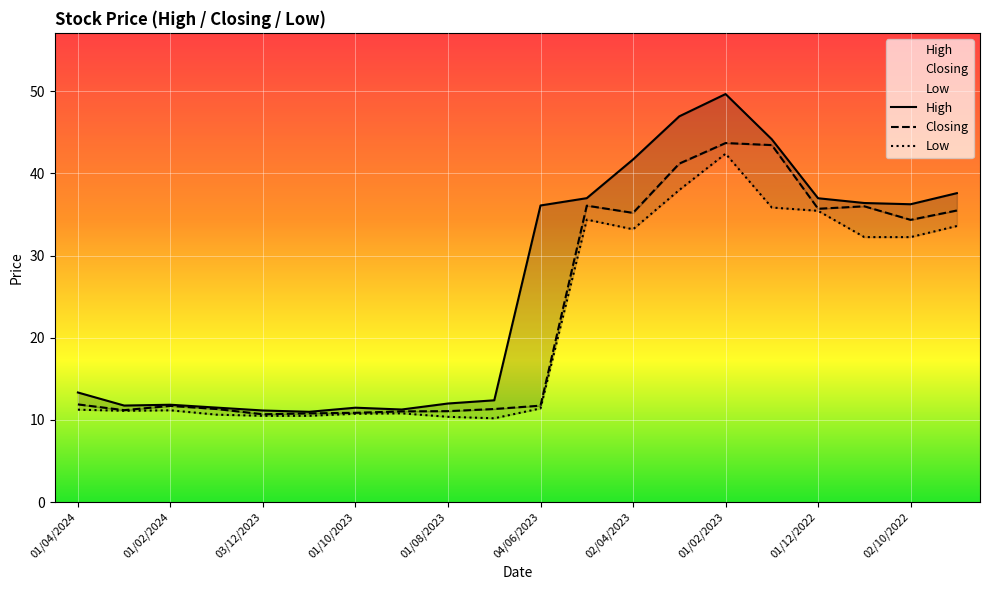

What is the minimum value for Low?

10.2